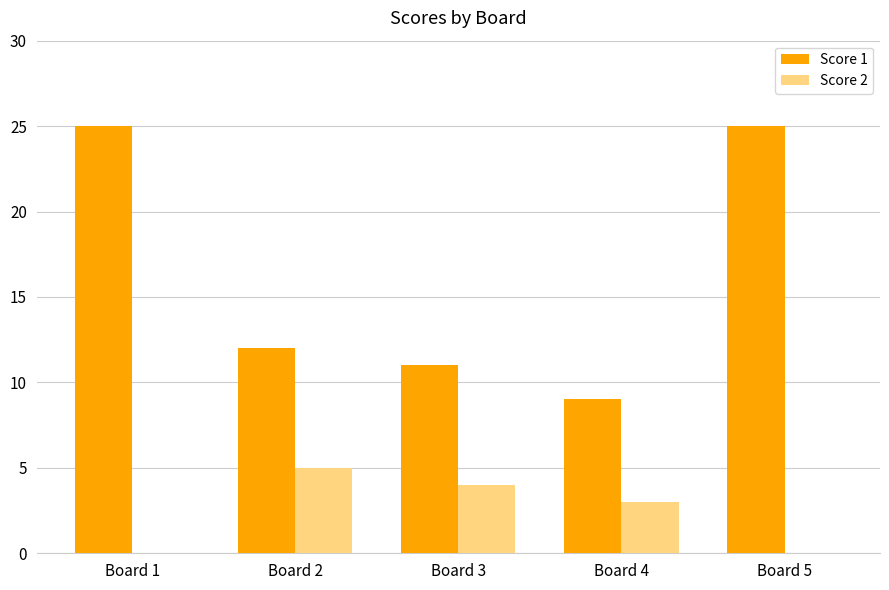

What is the sum of the Score 2 values at Board 4 and Board 1?

3